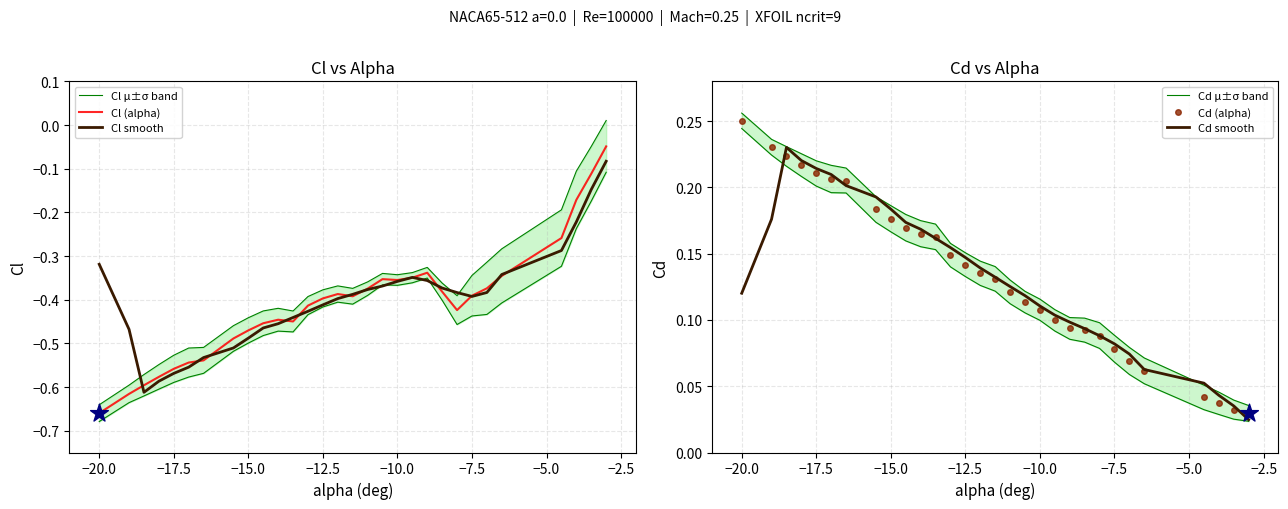

At how many categories does at least one series exceed 0?

30